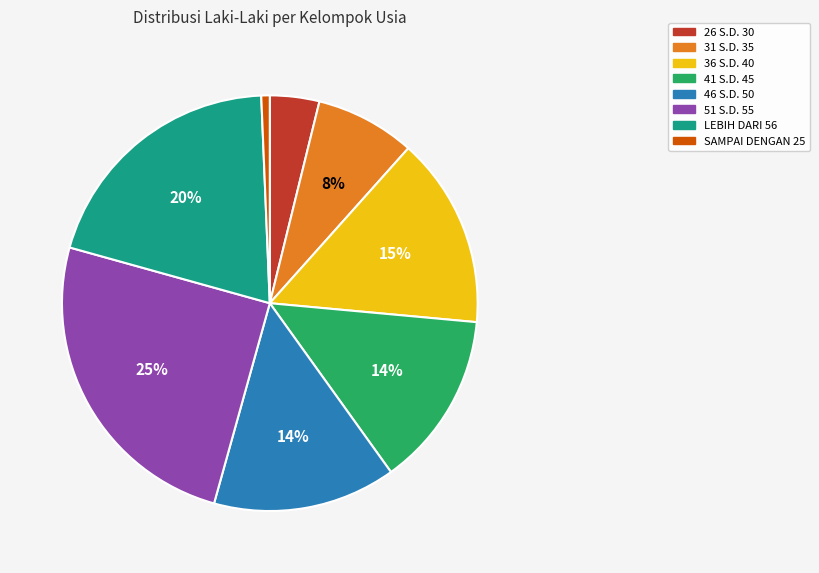

The 51 S.D. 55 slice represents 25% of the pie. True or false?

True